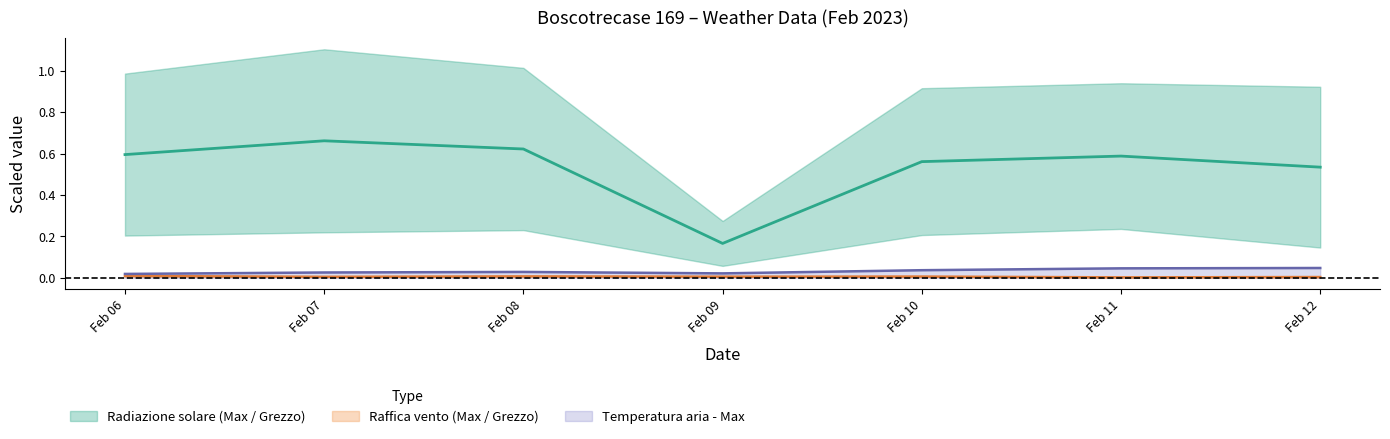

True or false: Temperatura aria - Max has more than 2 points higher than both neighbors.

False